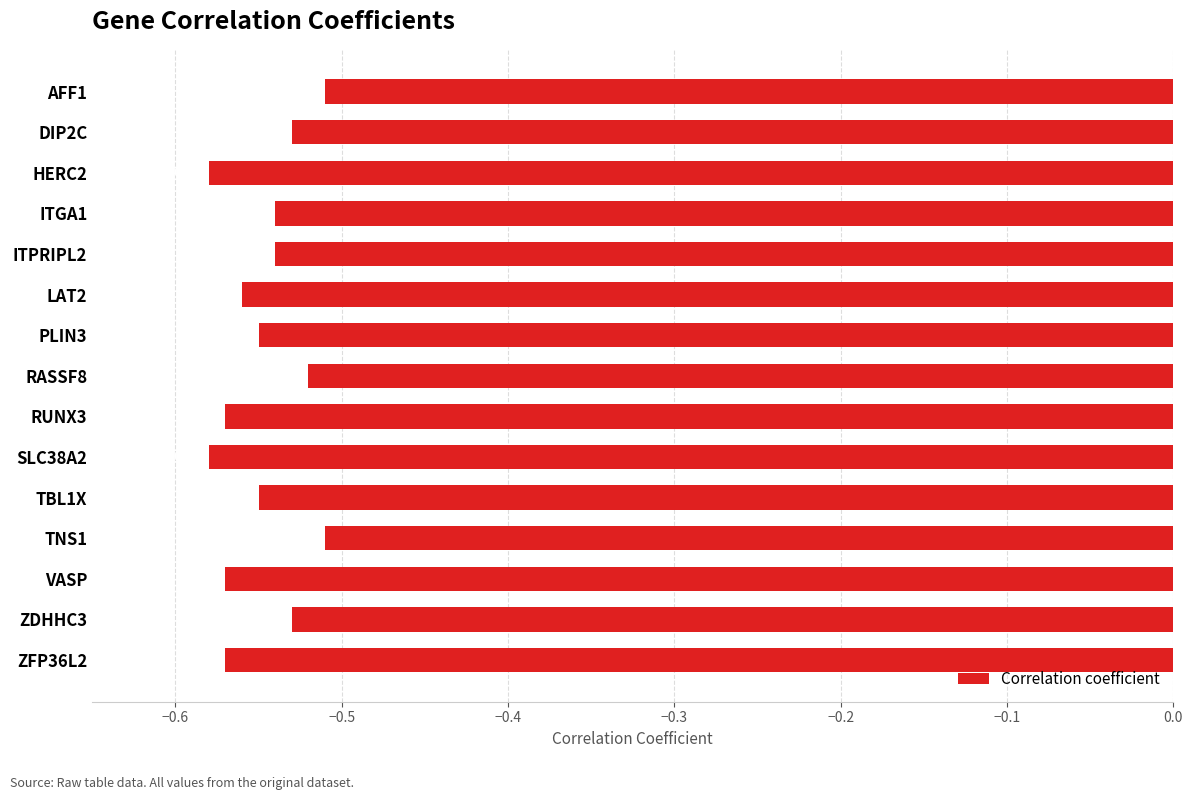

Between ZDHHC3 and RASSF8, which is larger?

RASSF8